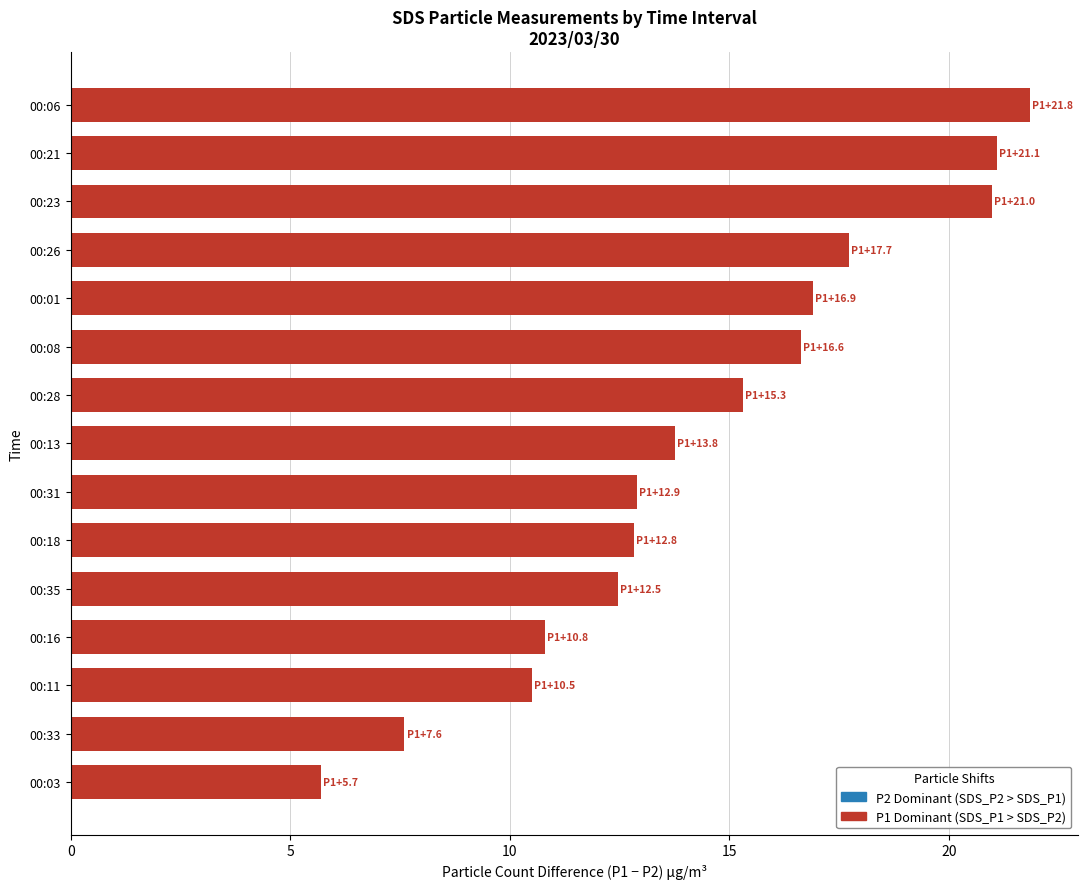

The value at 00:23 is 9.8. True or false?

False